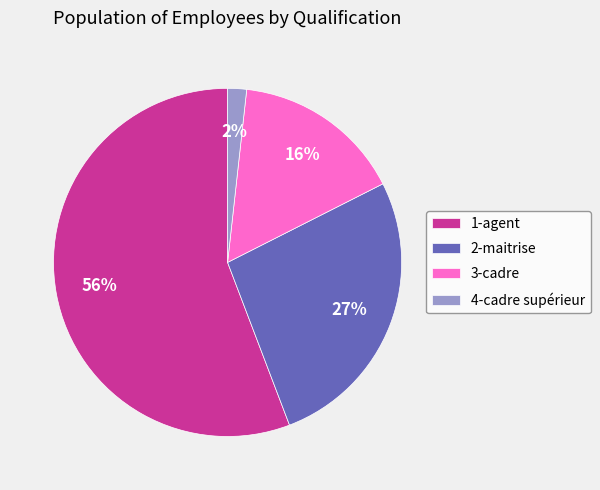

Combined, do 2-maitrise and 4-cadre supérieur account for over 50%?

No